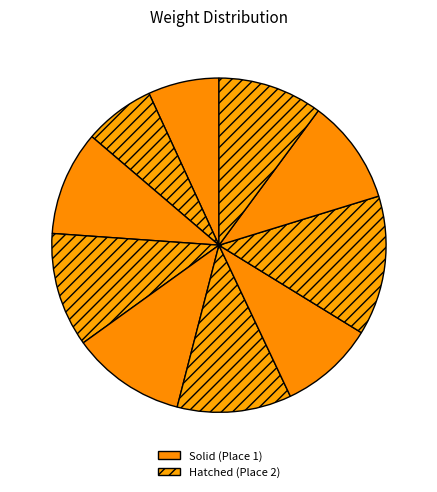

How many segments does this pie chart have?

10